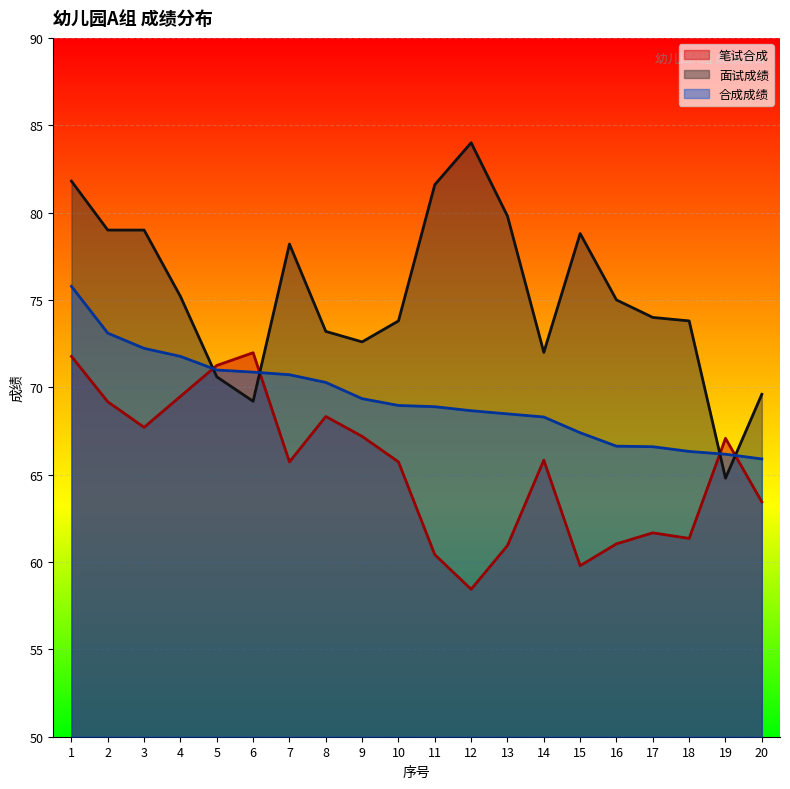

Count the number of data series in this chart.

3